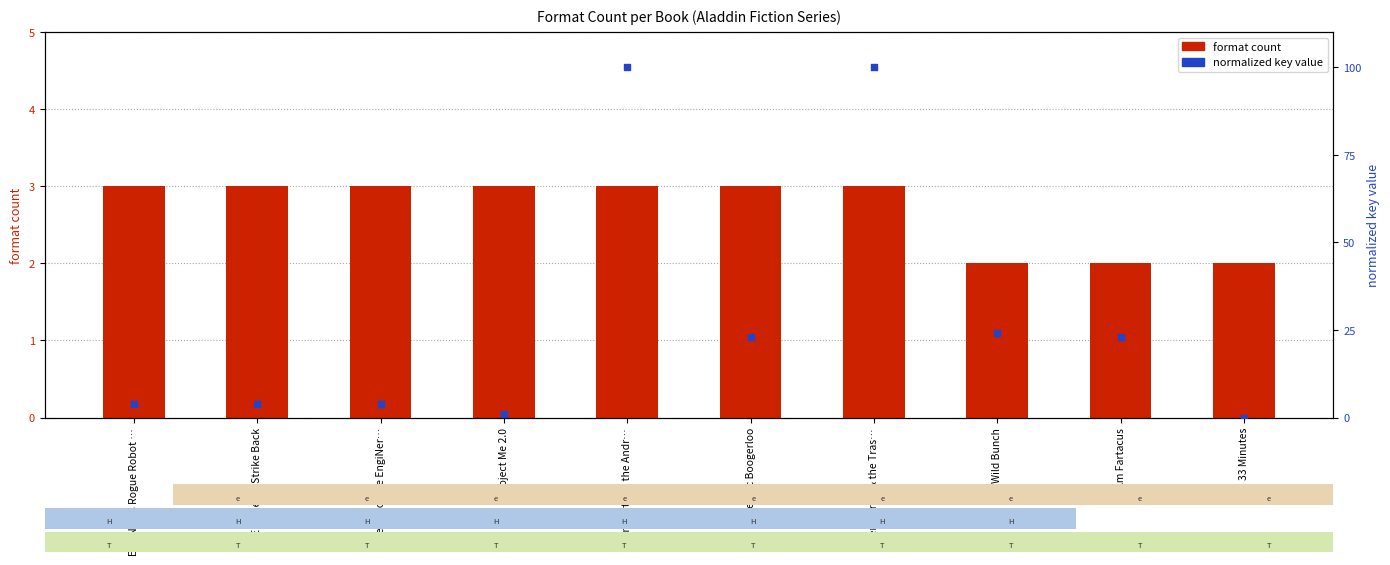

Which series has the largest total across all categories?

normalized key (0-100)